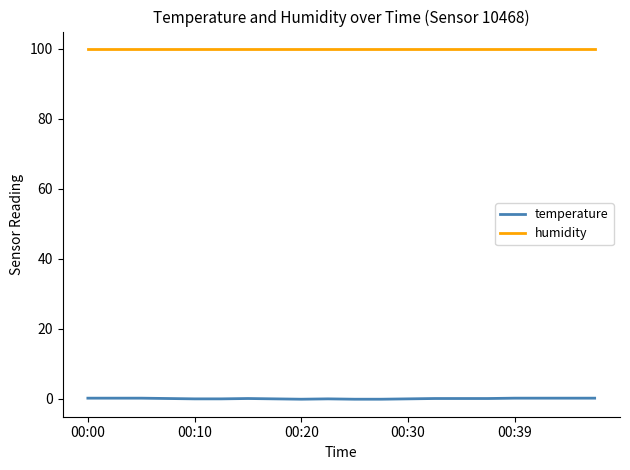

True or false: temperature and humidity cross at least once.

False